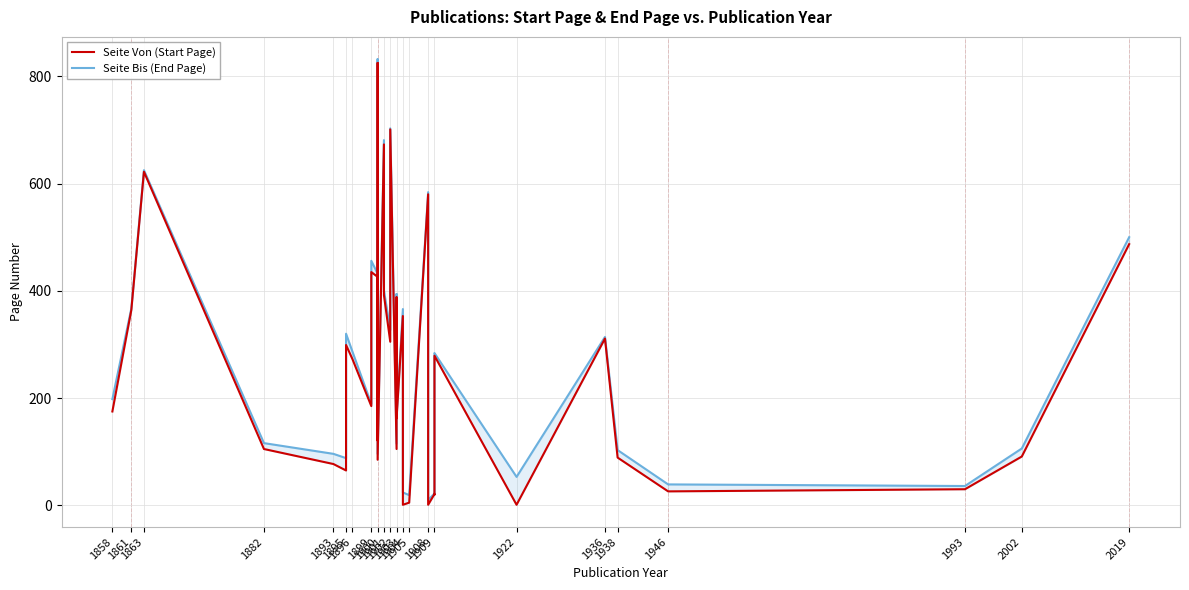

List the series in order of their overall mean, highest first.

Seite Bis (End Page), Seite Von (Start Page)